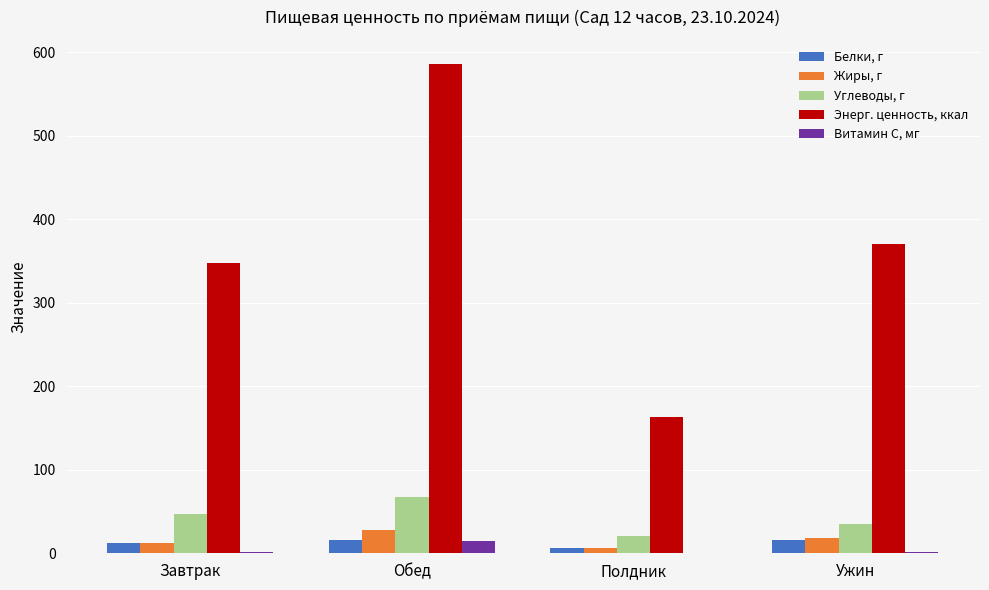

Is it true that Углеводы, г equals 34.7 at Ужин?

True